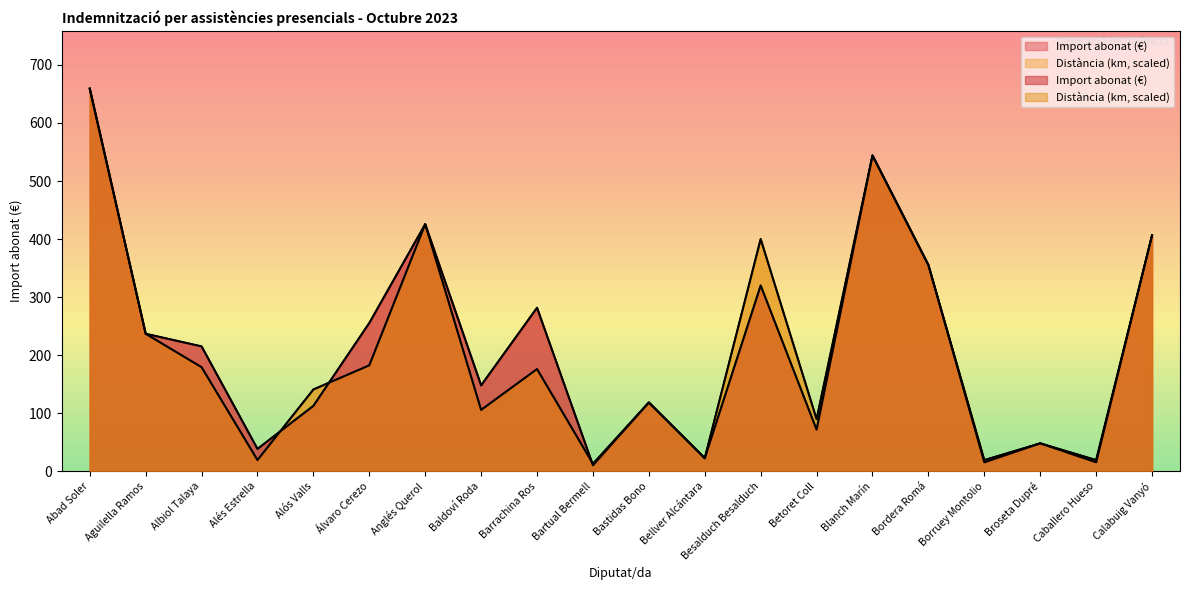

Which series has the largest range (max minus min)?

Import abonat (€)